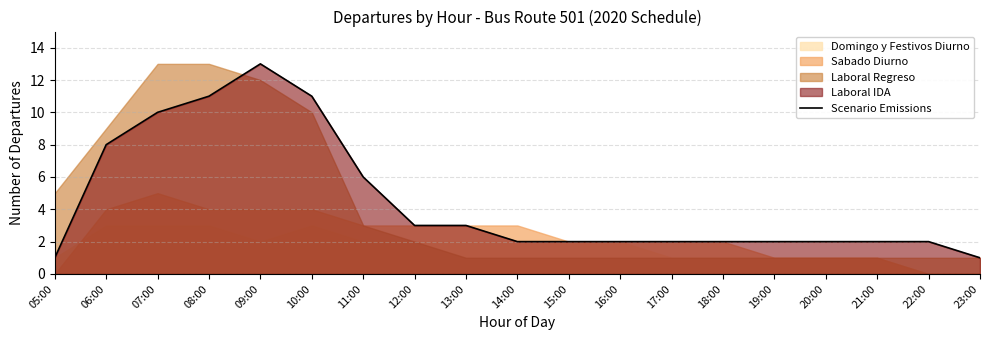

Reading right to left, transcribe all the data shown in this chart.

1	2	2	2	2	2	2	2	2	2	3	3	6	11	13	11	10	8	1